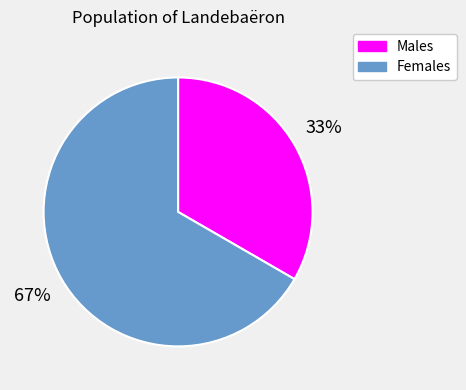

Is there a majority slice in this chart?

Yes